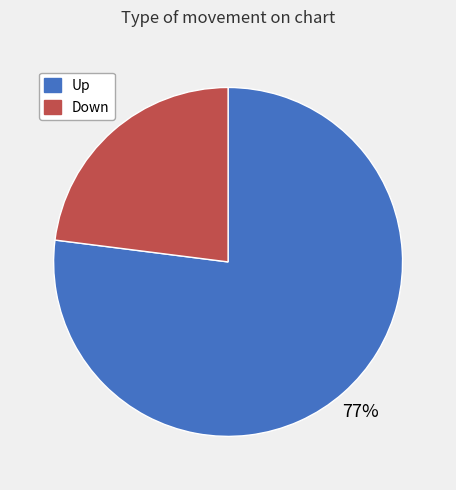

Is there any slice that represents more than half of the pie?

Yes